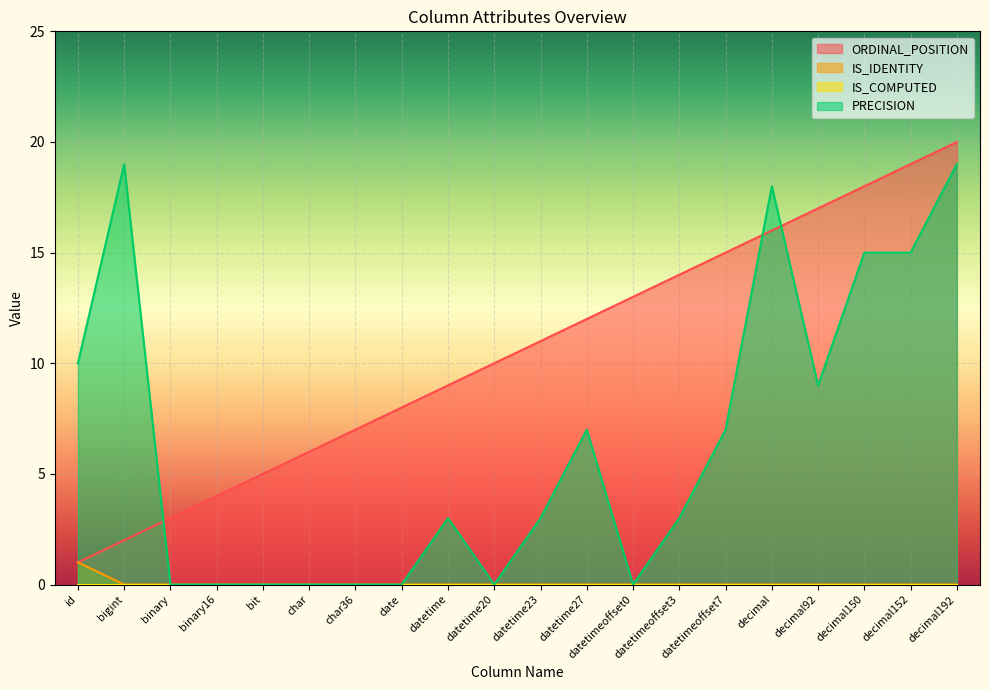

The IS_IDENTITY series shows 0 at binary. True or false?

True